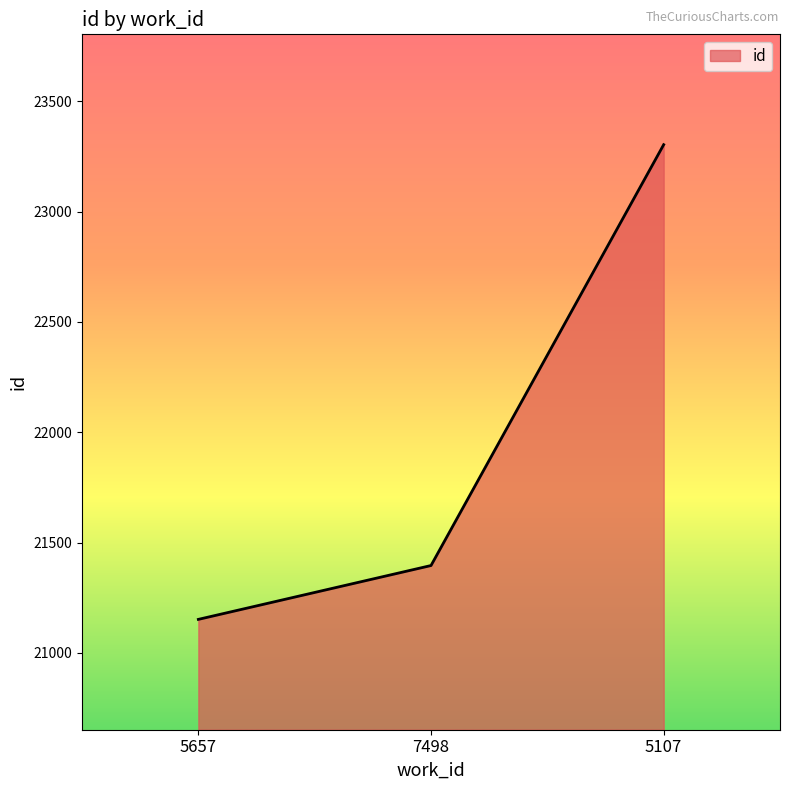

What is the change in value from 5657 to 5107?

+2151